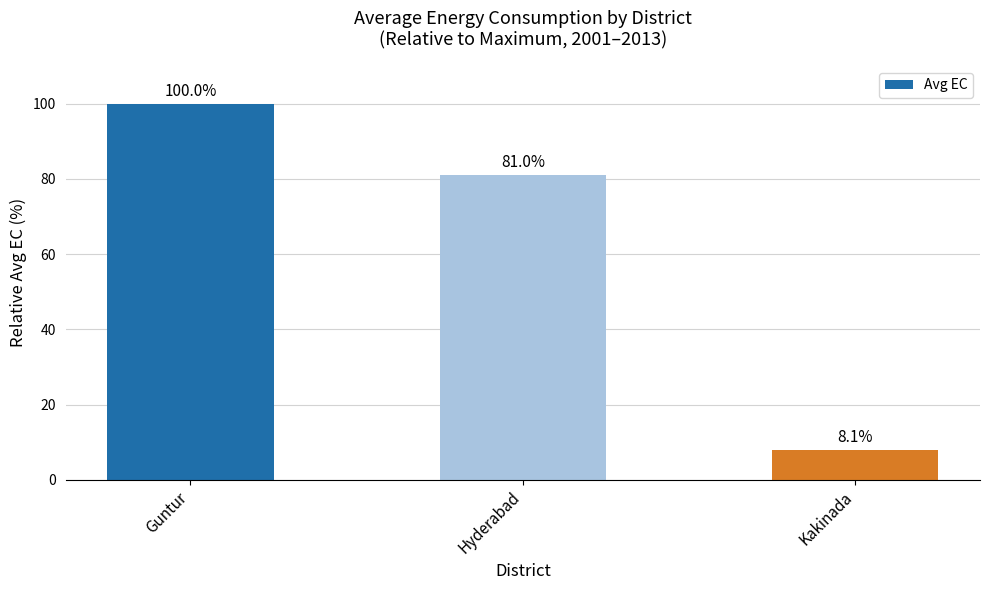

At which label is the value closest to 54?

Hyderabad